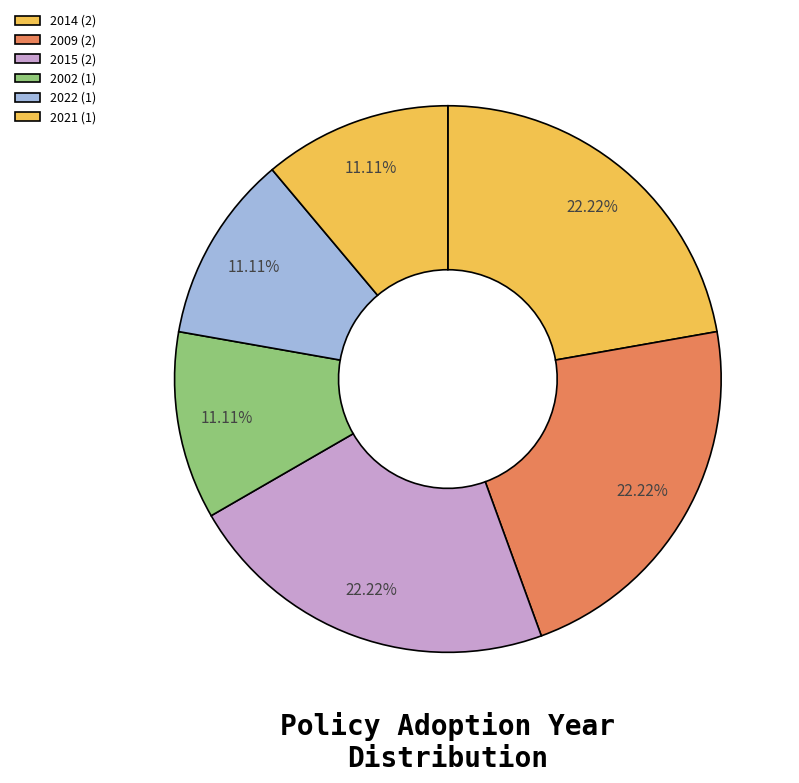

Count the number of slices in the pie.

6